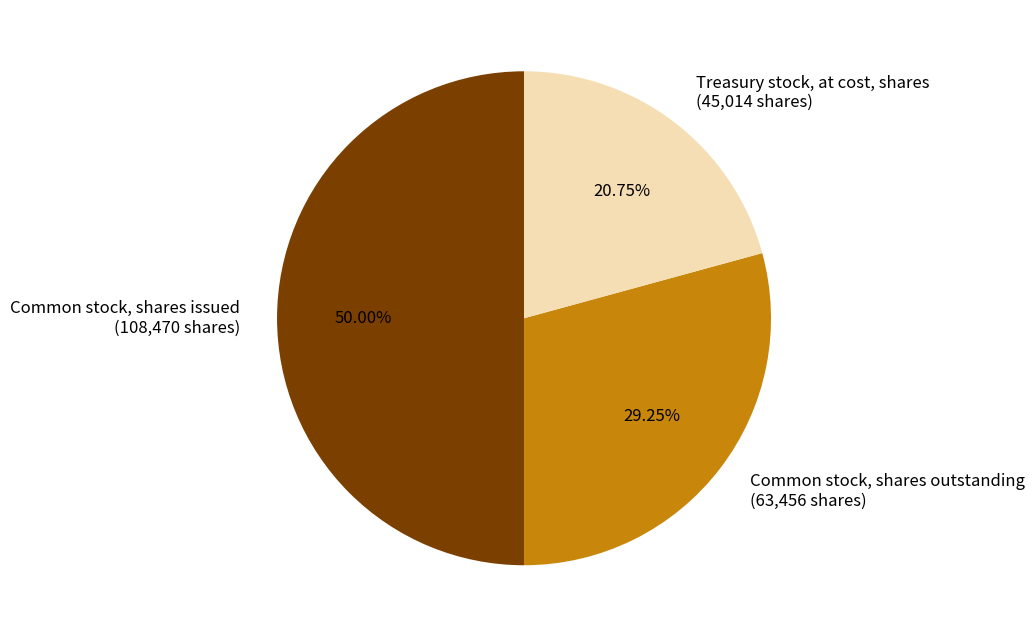

Approximately how many times larger is the value at Common stock, shares issued compared to Common stock, shares outstanding?

1.7